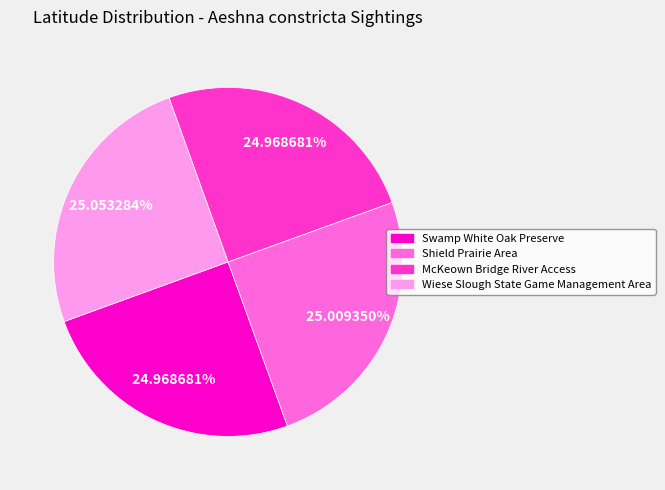

Does Shield Prairie Area represent more than half of the total?

No